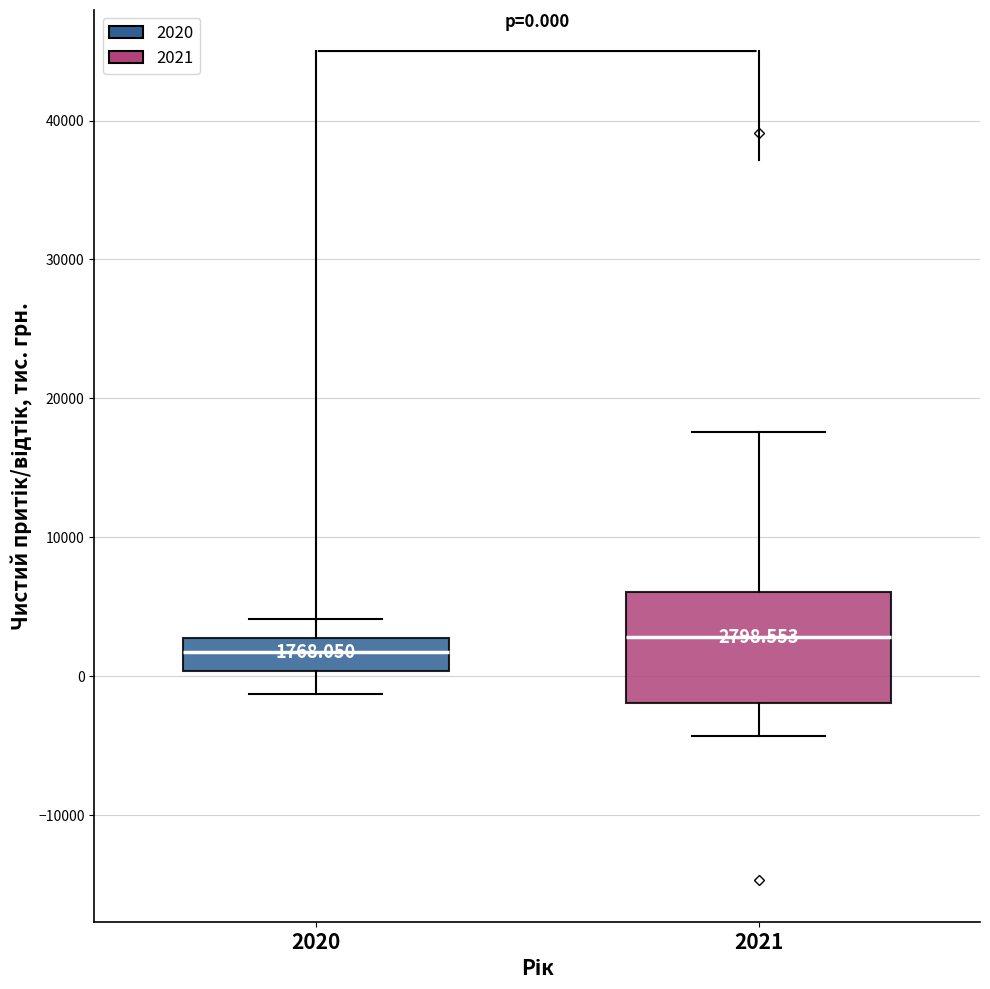

Which box's median line is the highest?

2021